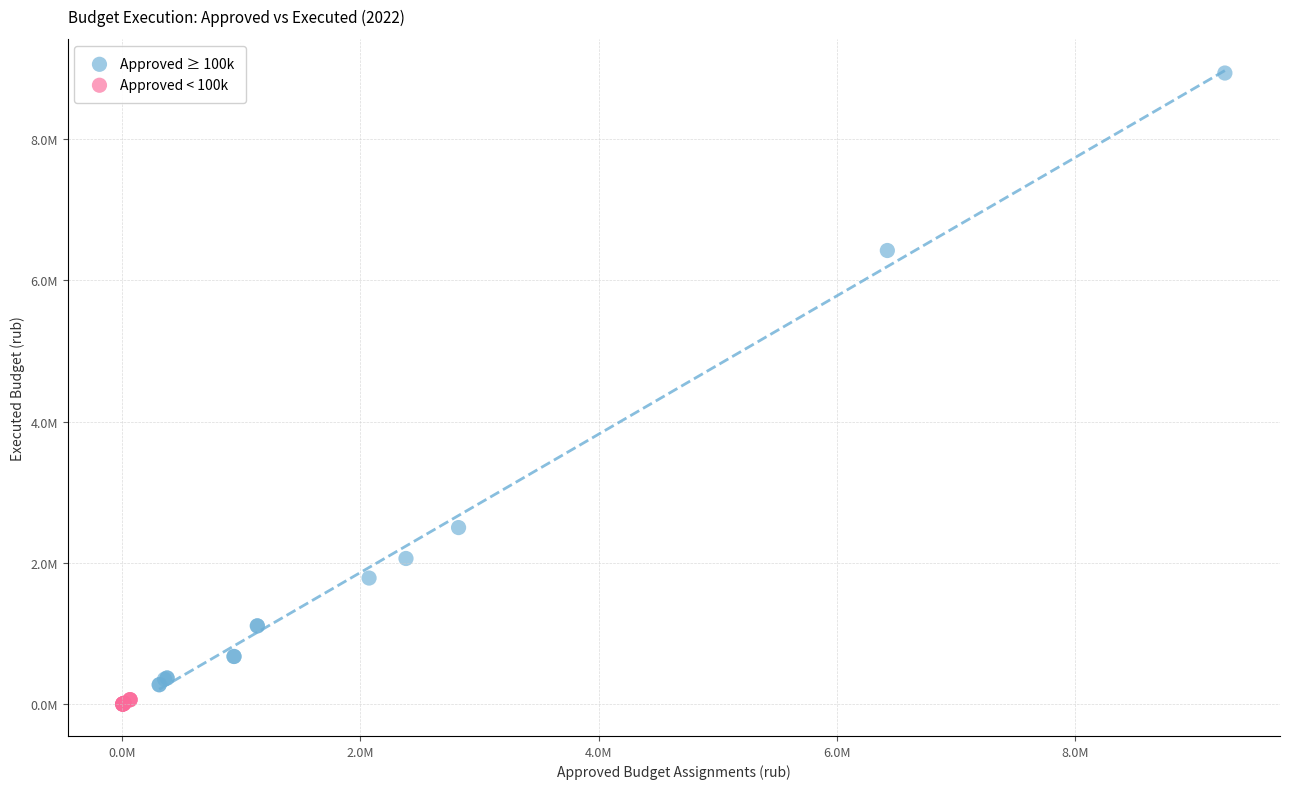

What are all the series names shown in the legend?

Approved ≥ 100k, Approved < 100k